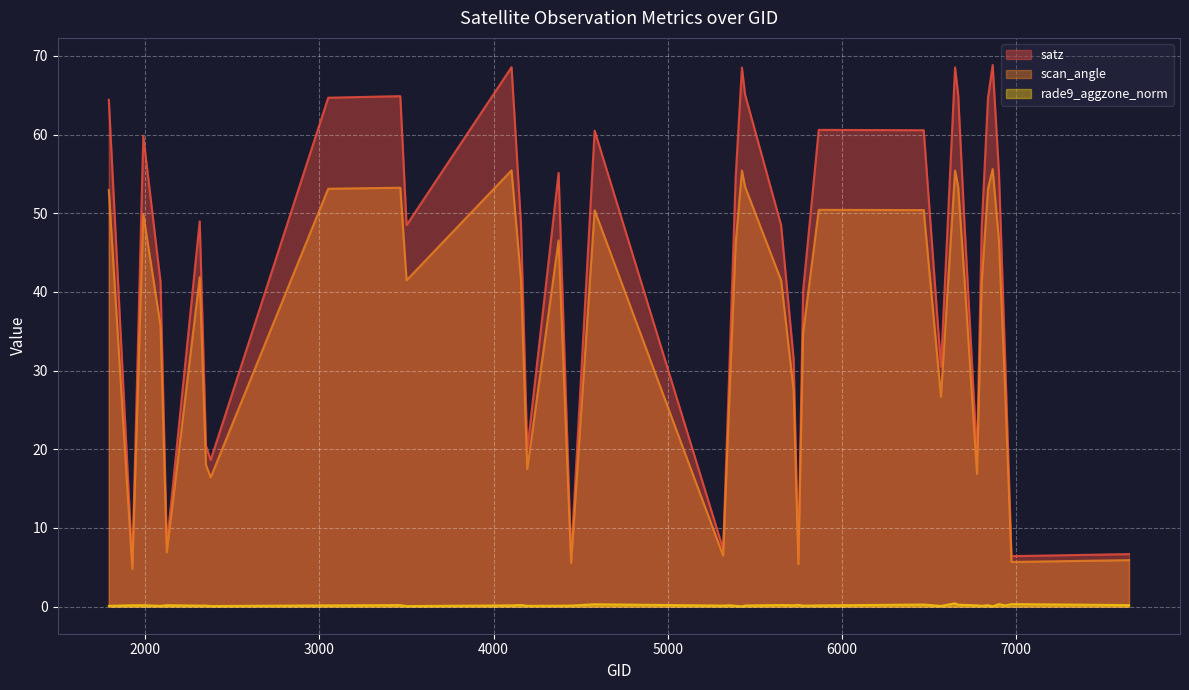

What is the value of the rade9_aggzone_norm point at the 10th from the left?

0.2